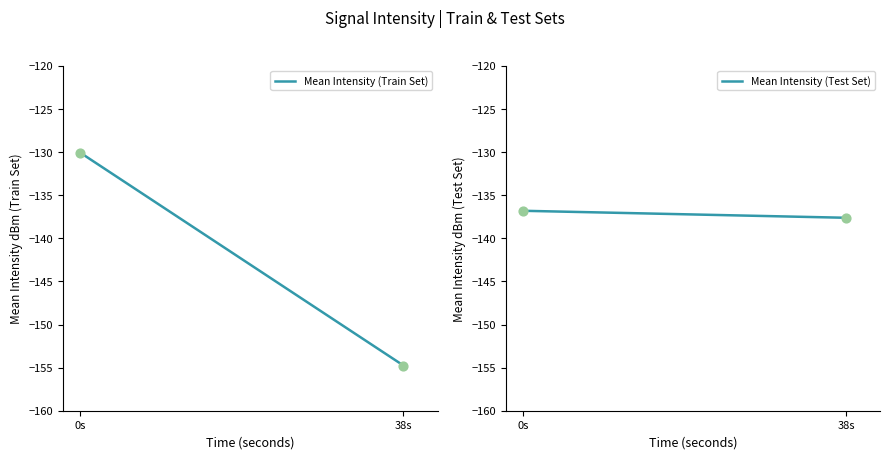

What is the total value across all series at 38s?

-292.4